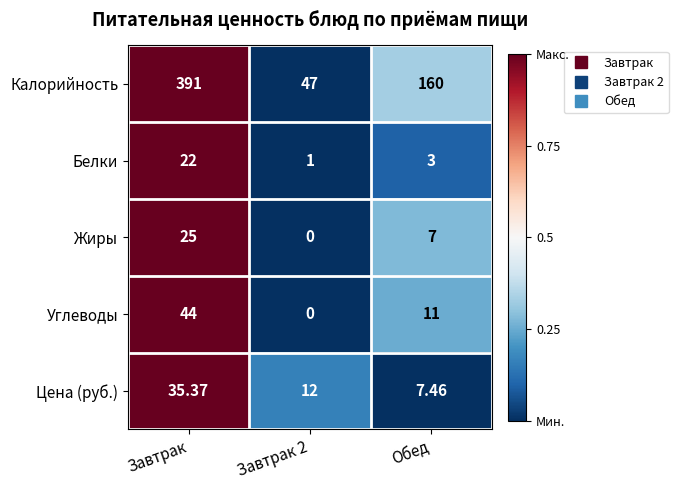

List the series in order of their peak value, highest first.

Калорийность, Углеводы, Цена (руб.), Жиры, Белки